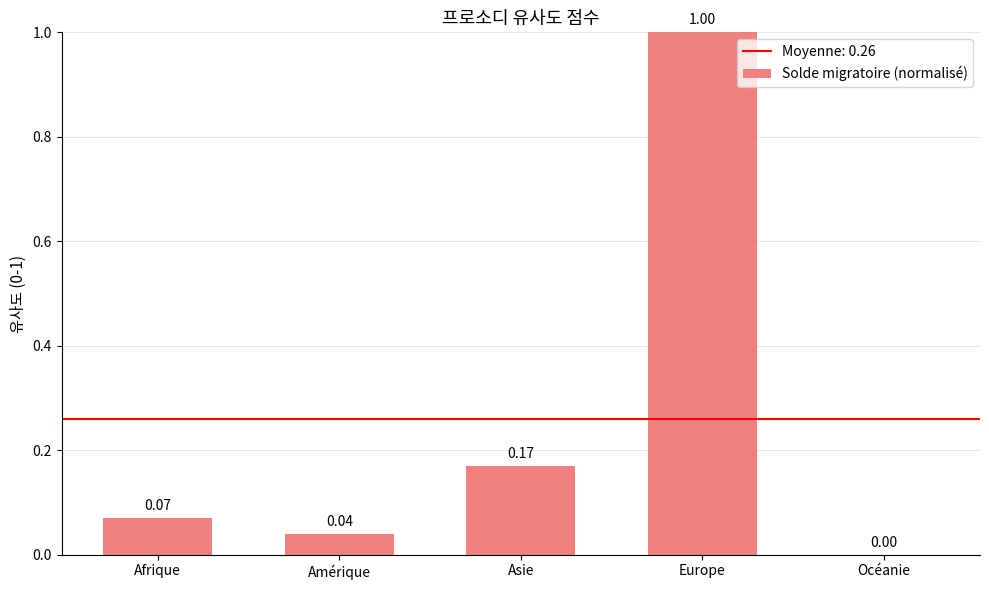

How many positive values are there?

4